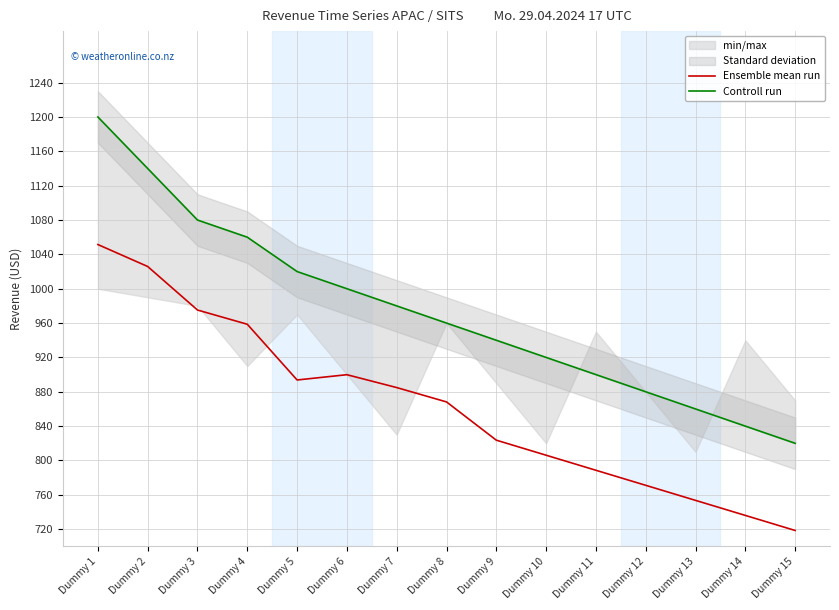

What is the maximum value shown in the chart?

1200.0